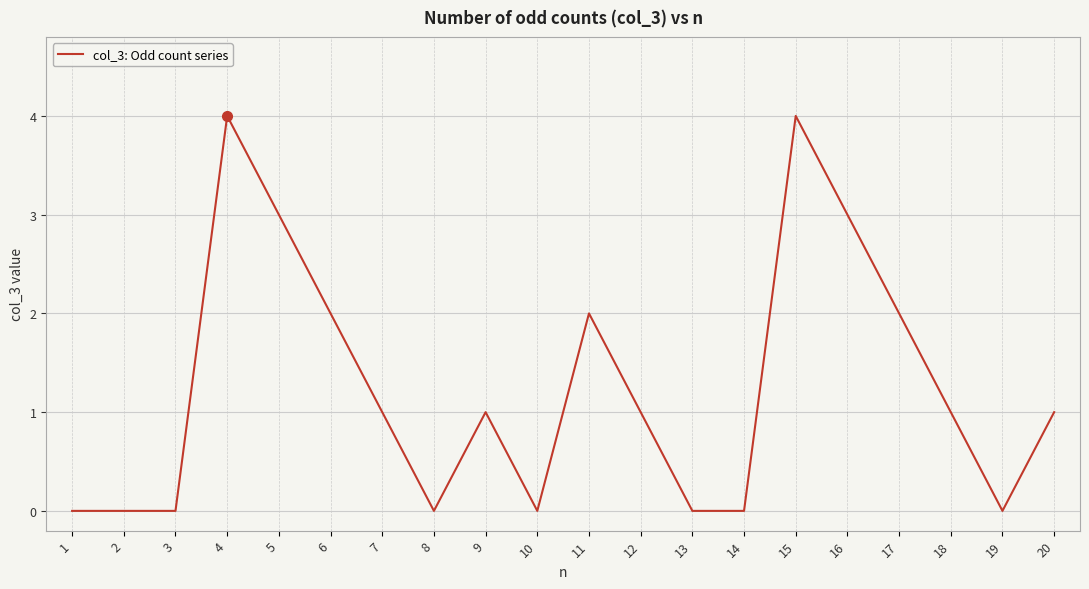

What is the maximum value shown in the chart?

4